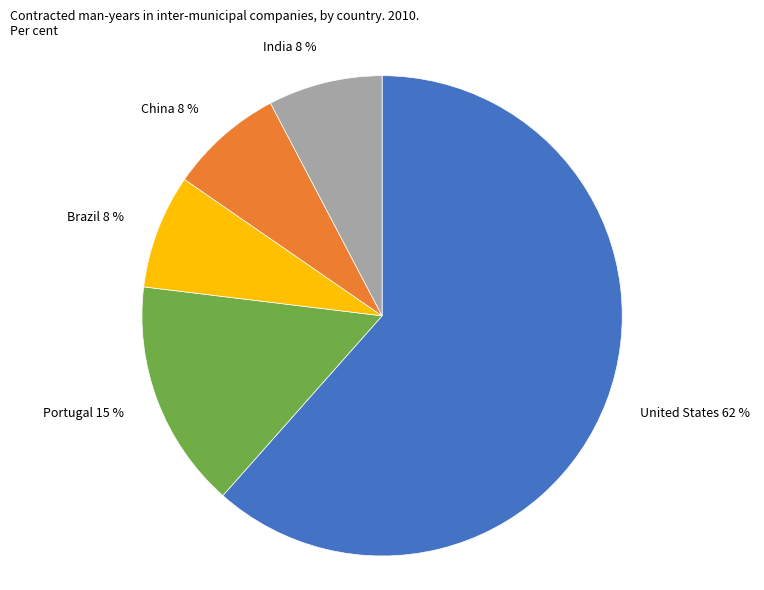

Is there a majority slice in this chart?

Yes